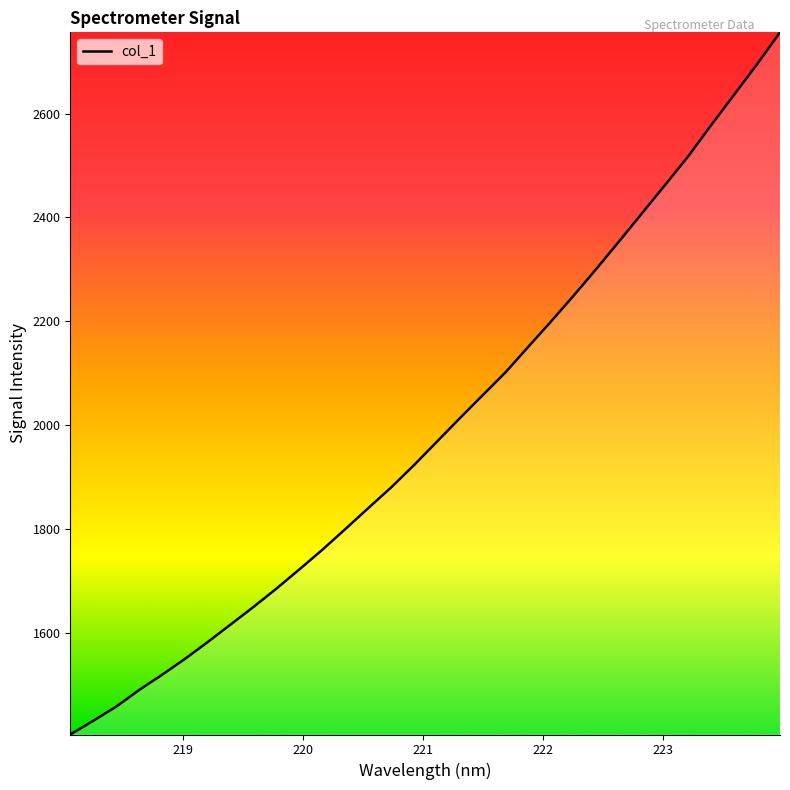

What is the difference between the maximum and minimum values?

1351.7